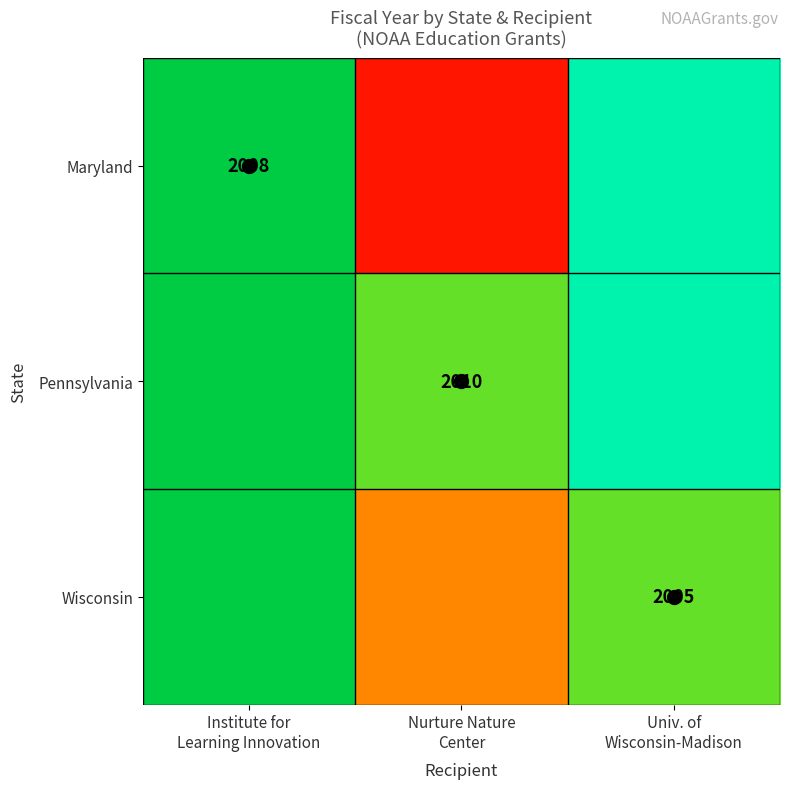

What is the sum of all Wisconsin values?

6036